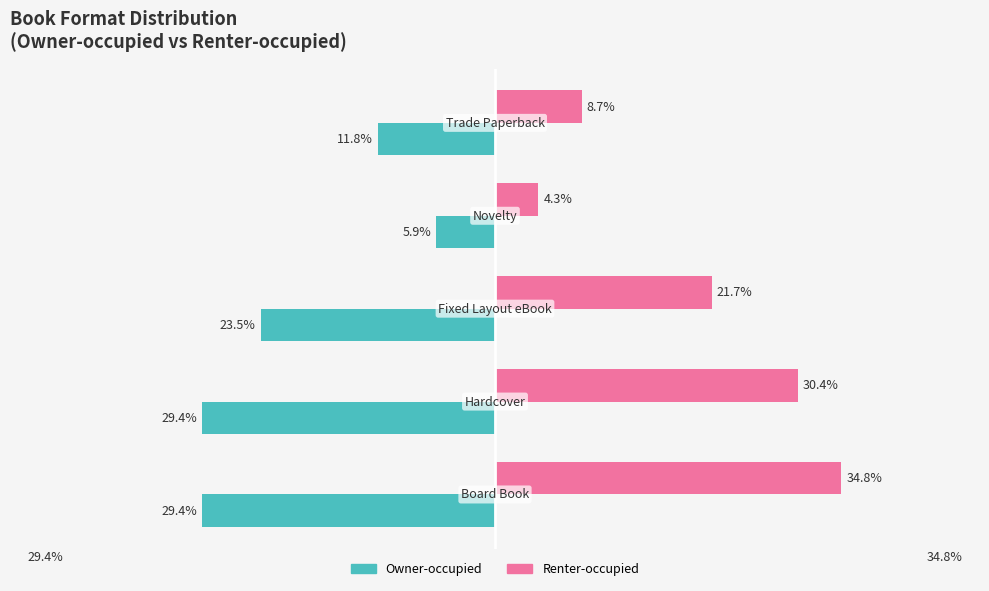

Which series has the largest total across all categories?

Renter-occupied